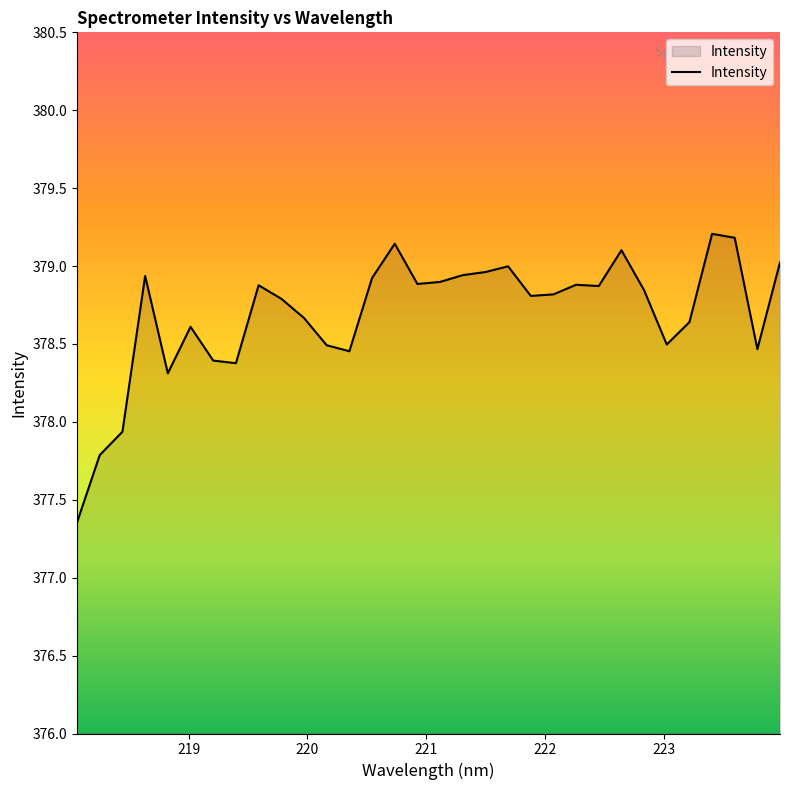

What is the greatest value displayed?

379.2